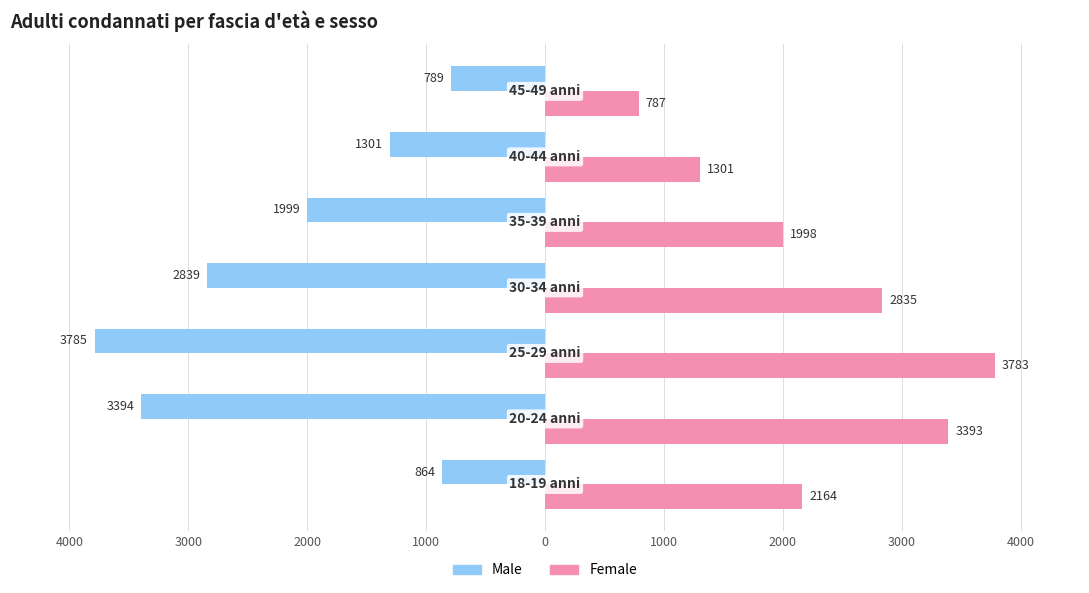

At how many categories does at least one series exceed 2231?

3